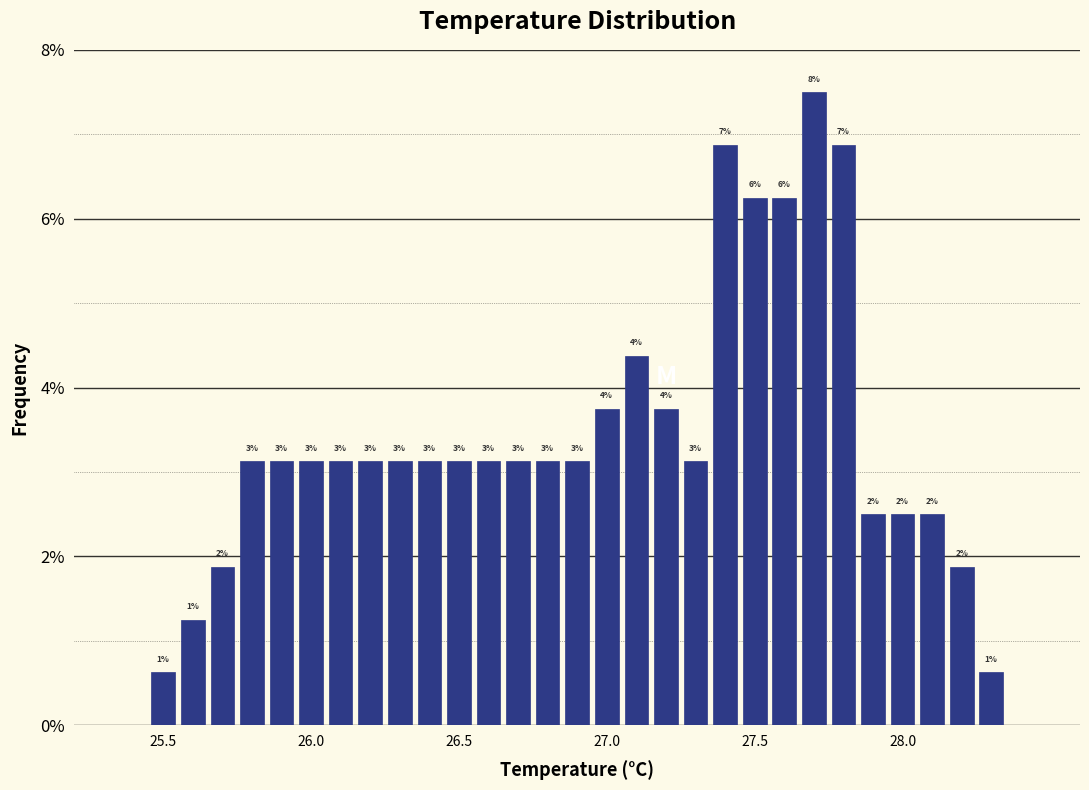

Read against the x-axis, roughly where is the centre of the tallest bar?

27.70